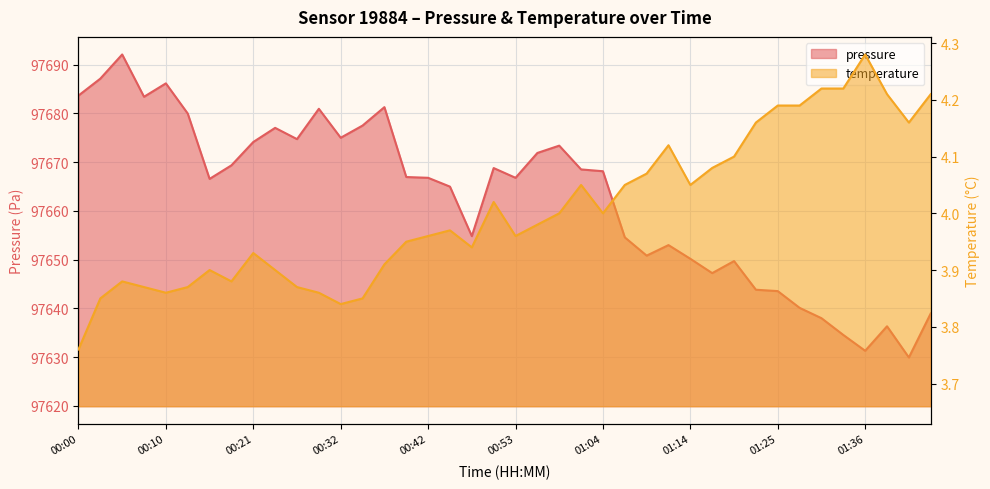

Is the value of pressure at 01:25 greater than the value of temperature at 00:08?

Yes